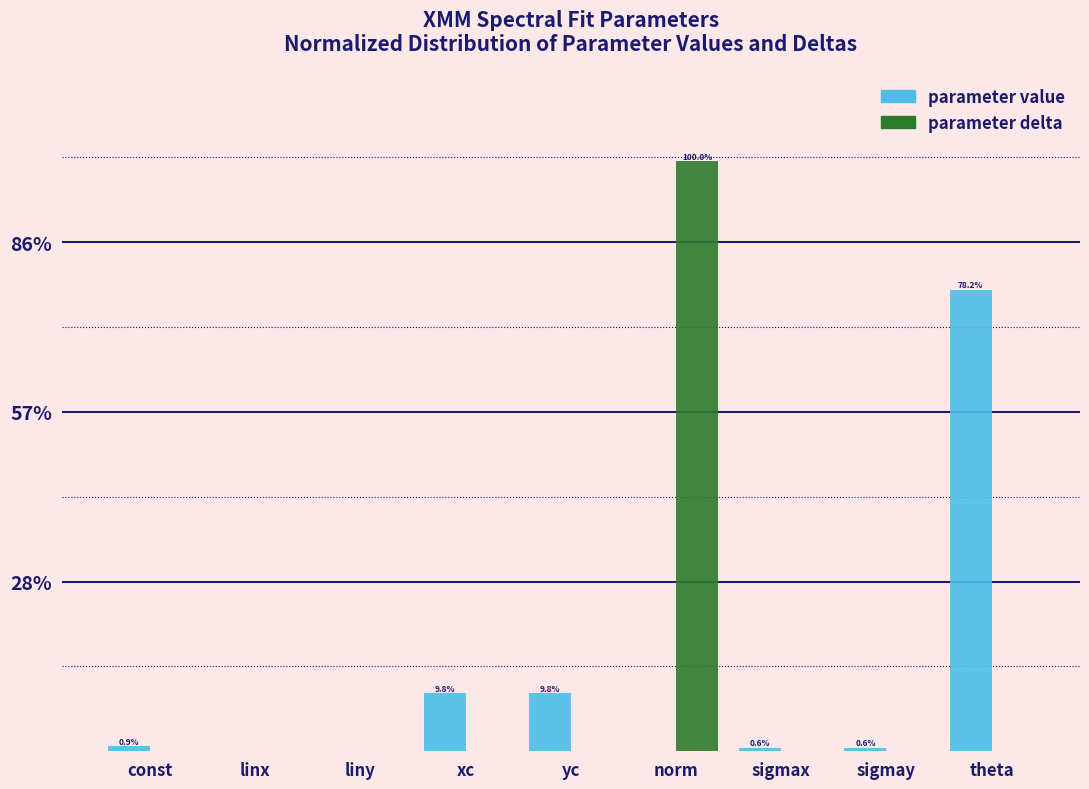

The value of parameter value at linx is 0.0. True or false?

True